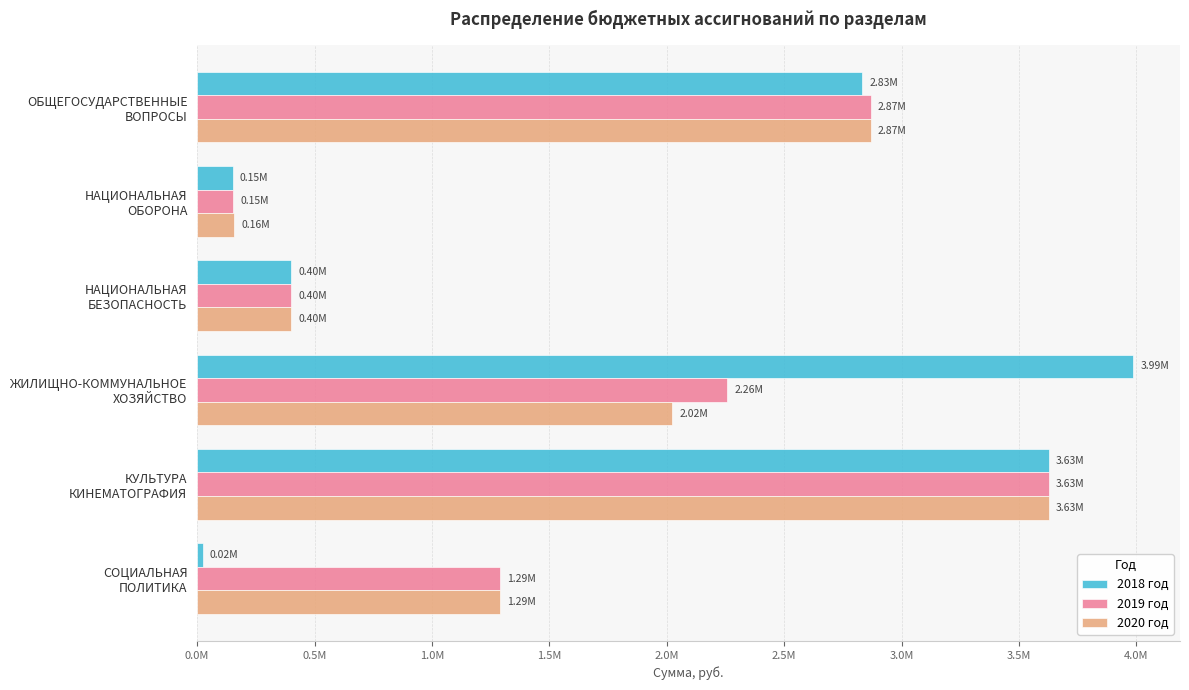

Where is 2020 год nearest to the value 1892650?

ЖИЛИЩНО-КОММУНАЛЬНОЕ
ХОЗЯЙСТВО